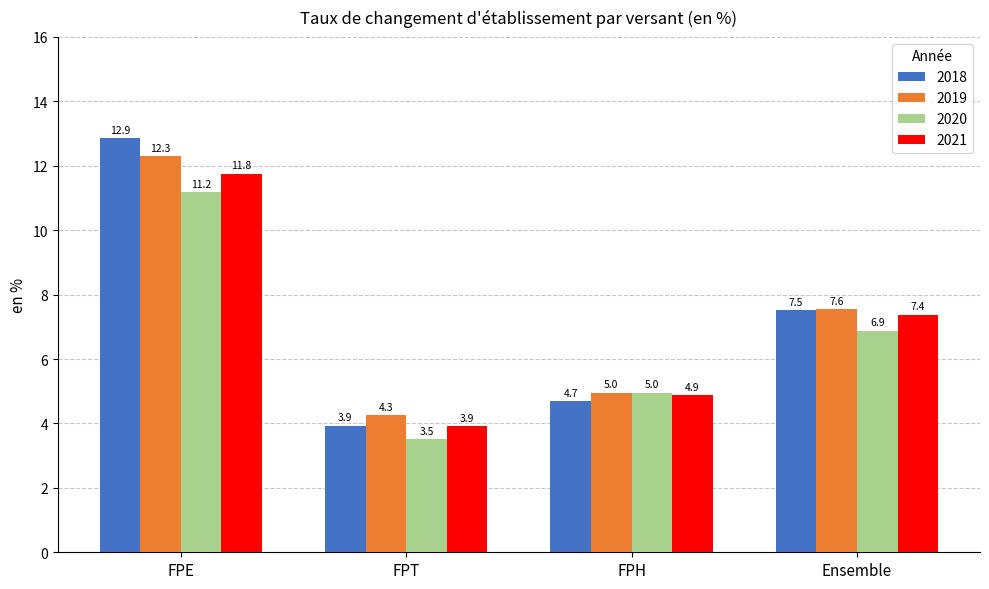

What is the value of the 2018 bar at the 2nd from the left?

3.9